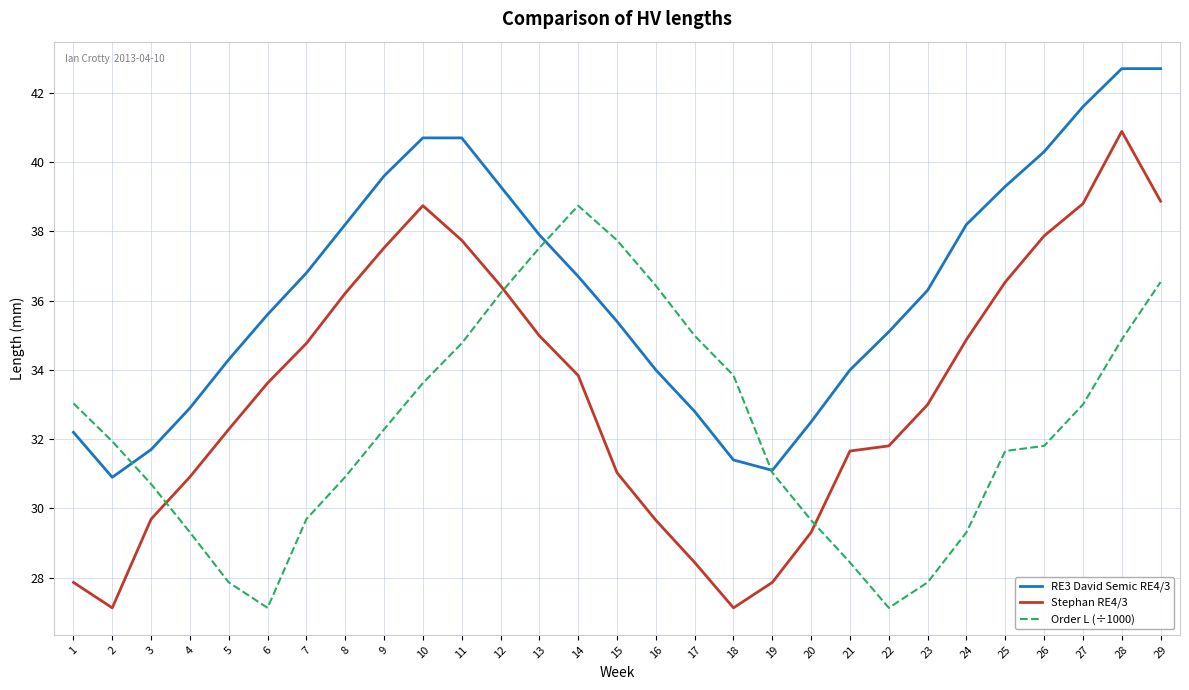

List the series in order of their peak value, lowest first.

Order L (÷1000), Stephan RE4/3, RE3 David Semic RE4/3